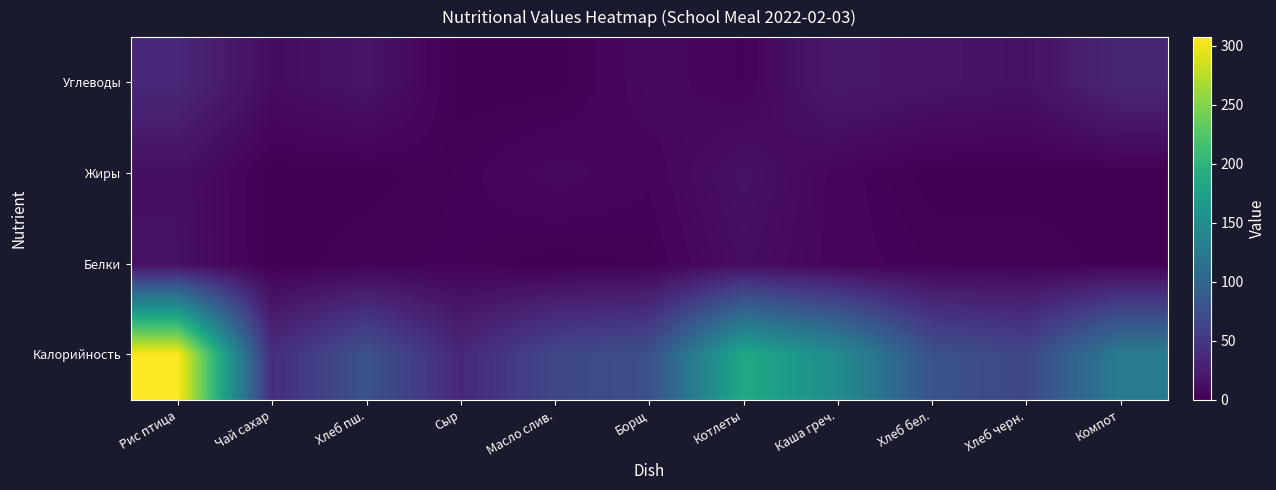

Reading right to left, list all the values displayed in this chart.

Калорийность: Компот=128.1	Хлеб черн.=66.0	Хлеб бел.=78.0	Каша греч.=148.6	Котлеты=185.0	Борщ=75.6	Масло слив.=66.1	Сыр=35.0	Хлеб пш.=78.0	Чай сахар=39.9	Рис птица=307.1
Белки: Компот=0.4	Хлеб черн.=2.4	Хлеб бел.=2.4	Каша греч.=4.8	Котлеты=11.4	Борщ=1.6	Масло слив.=0.1	Сыр=2.6	Хлеб пш.=2.4	Чай сахар=0.0	Рис птица=13.5
Жиры: Компот=0.1	Хлеб черн.=0.3	Хлеб бел.=0.3	Каша греч.=4.9	Котлеты=14.1	Борщ=4.1	Масло слив.=7.2	Сыр=2.7	Хлеб пш.=0.3	Чай сахар=0.0	Рис птица=12.9
Углеводы: Компот=32.9	Хлеб черн.=13.8	Хлеб бел.=16.5	Каша греч.=21.5	Котлеты=3.2	Борщ=8.0	Масло слив.=0.1	Сыр=0.0	Хлеб пш.=16.5	Чай сахар=10.0	Рис птица=34.4